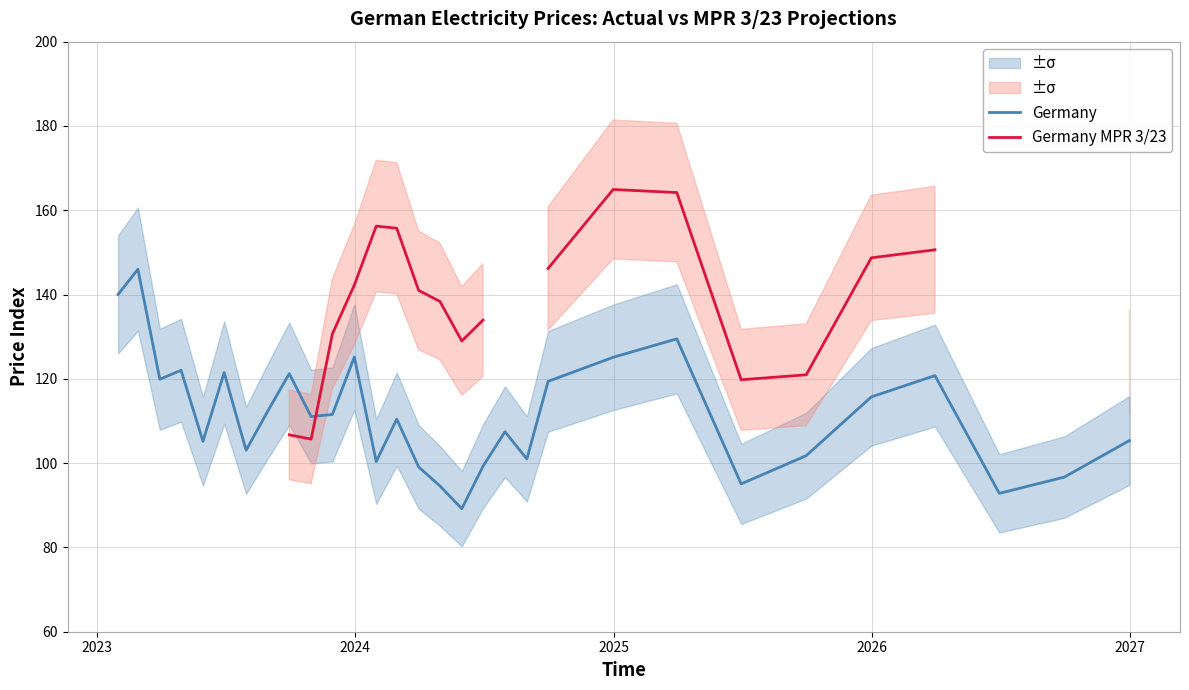

Does the chart display data point markers on the line(s)?

No